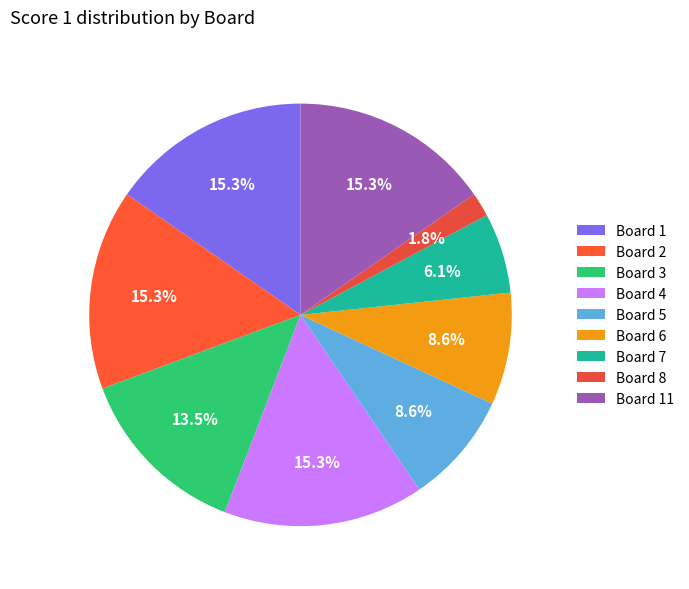

What percentage is the Board 5 slice, to the nearest percent?

9%